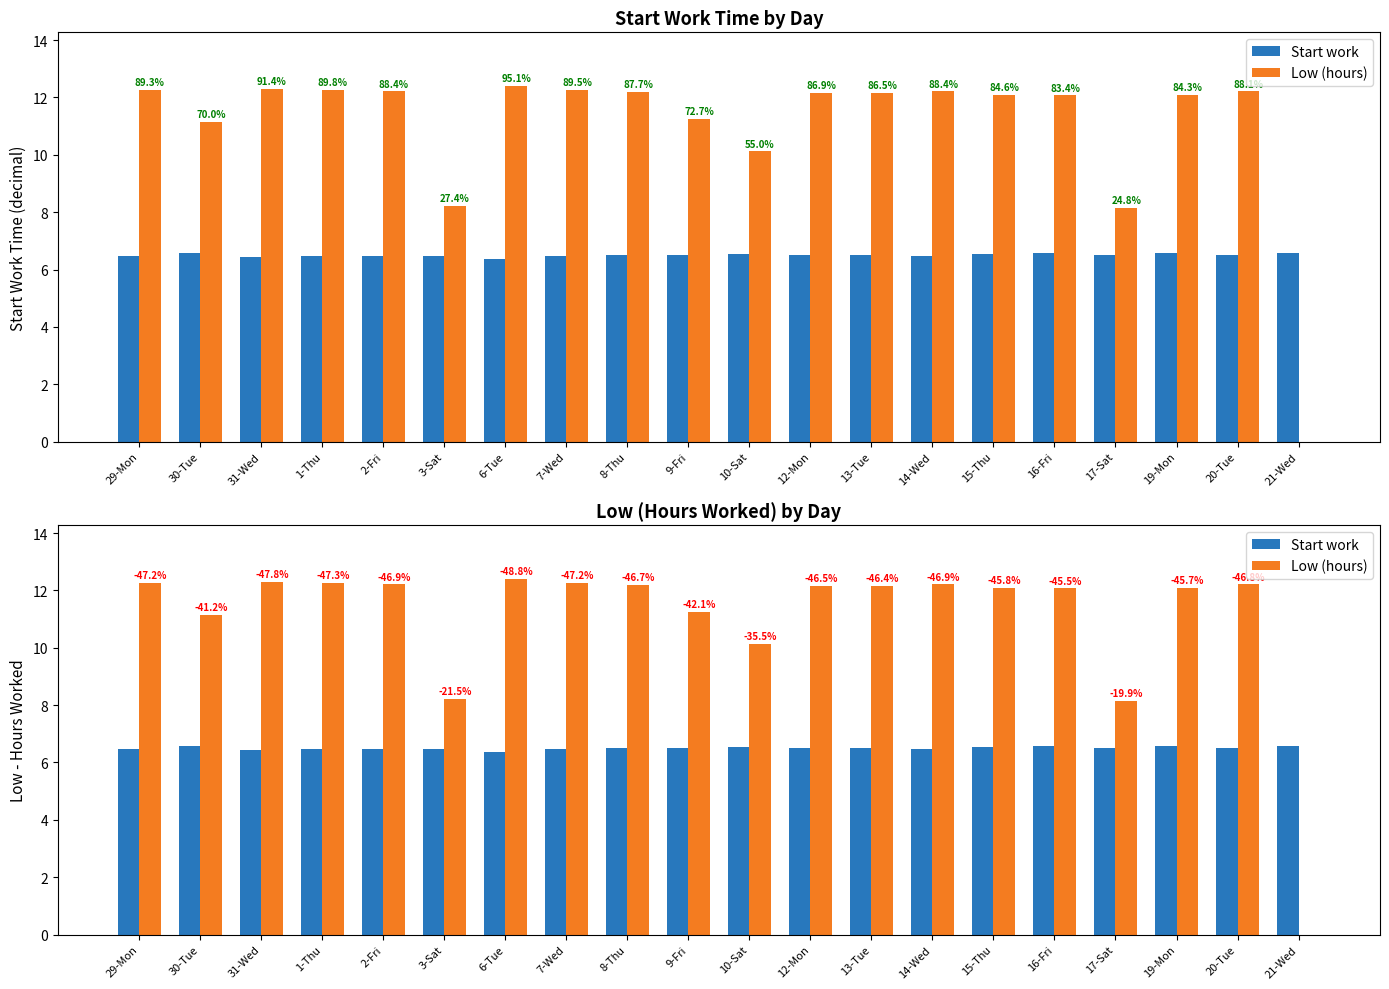

List the labels in order of Start work value, largest first.

16-Fri, 21-Wed, 30-Tue, 19-Mon, 15-Thu, 10-Sat, 13-Tue, 17-Sat, 9-Fri, 8-Thu, 12-Mon, 20-Tue, 2-Fri, 14-Wed, 29-Mon, 7-Wed, 1-Thu, 3-Sat, 31-Wed, 6-Tue